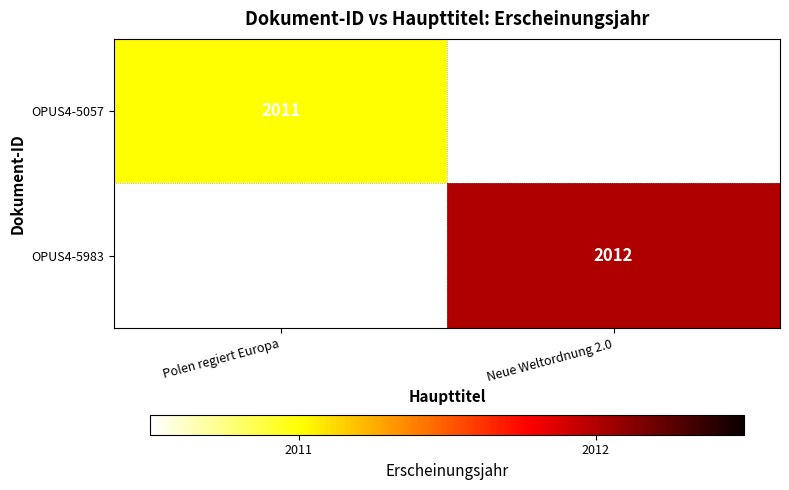

Is it true that OPUS4-5983 equals 2012 at Neue Weltordnung 2.0?

True